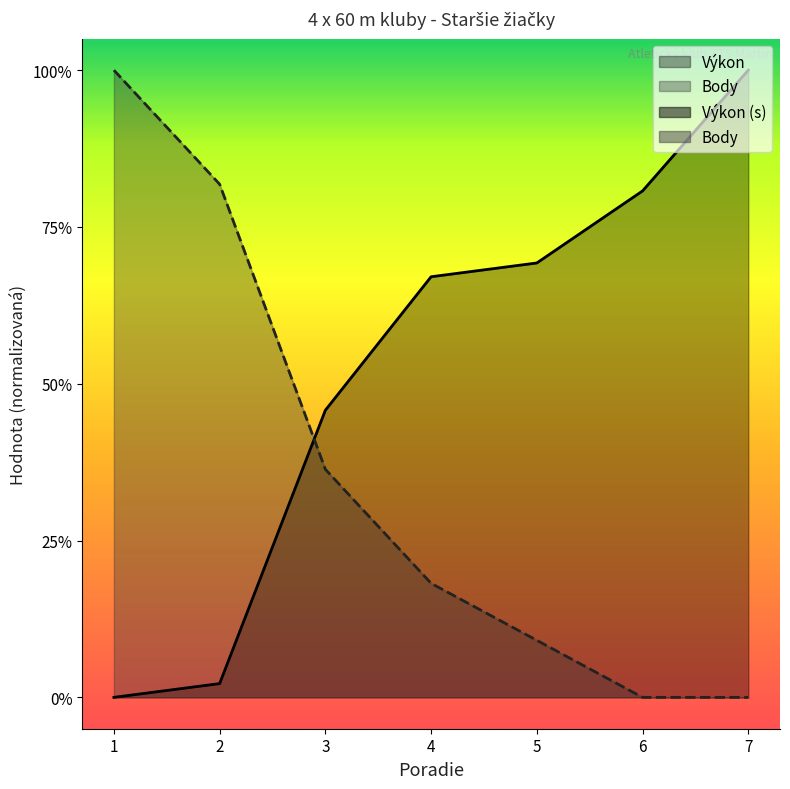

List the series in order of their overall mean, highest first.

Výkon, Body